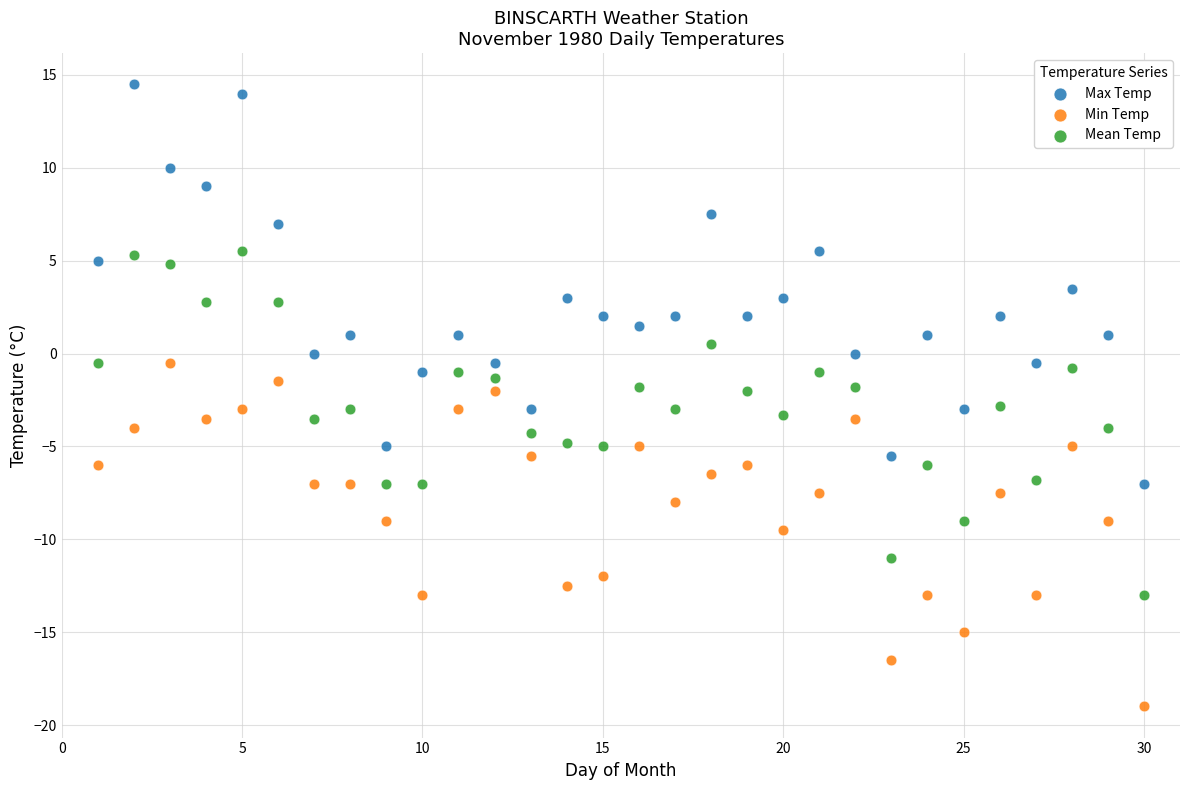

Across all data points, what is the range of X values (max minus min)?

29.0